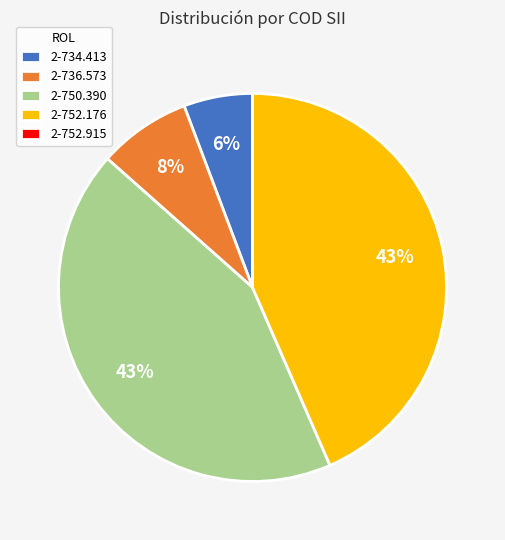

Is it true that 2-734.413 is 6% of the pie?

True